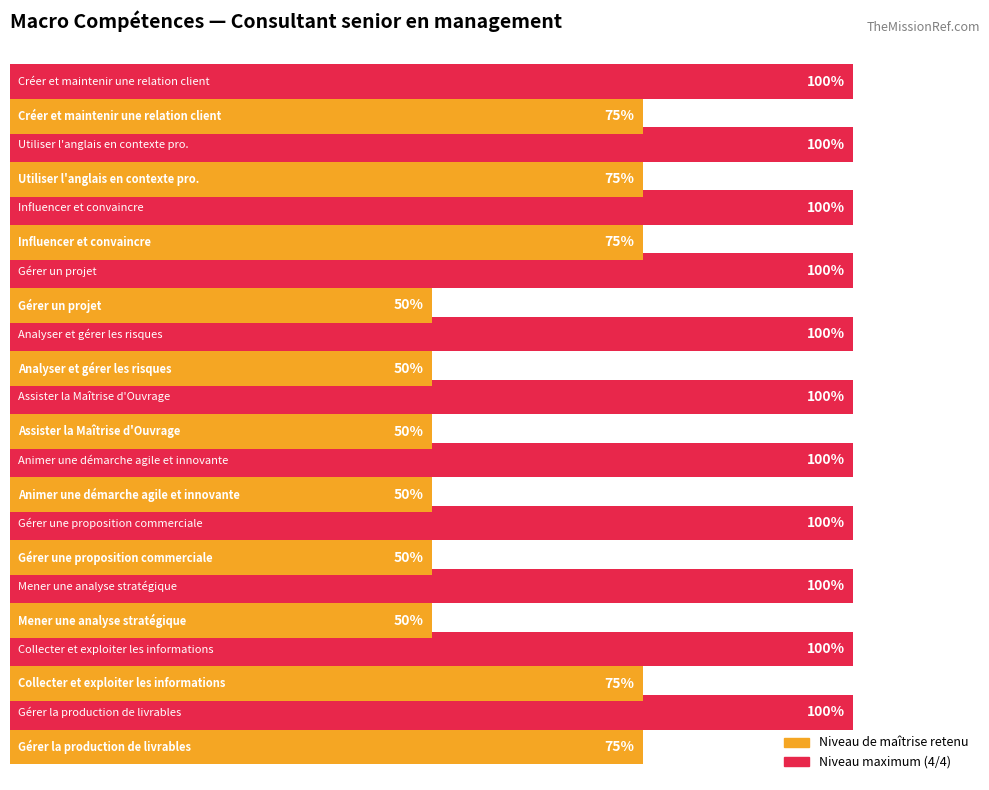

Which series has the widest spread of values?

Niveau de maîtrise retenu